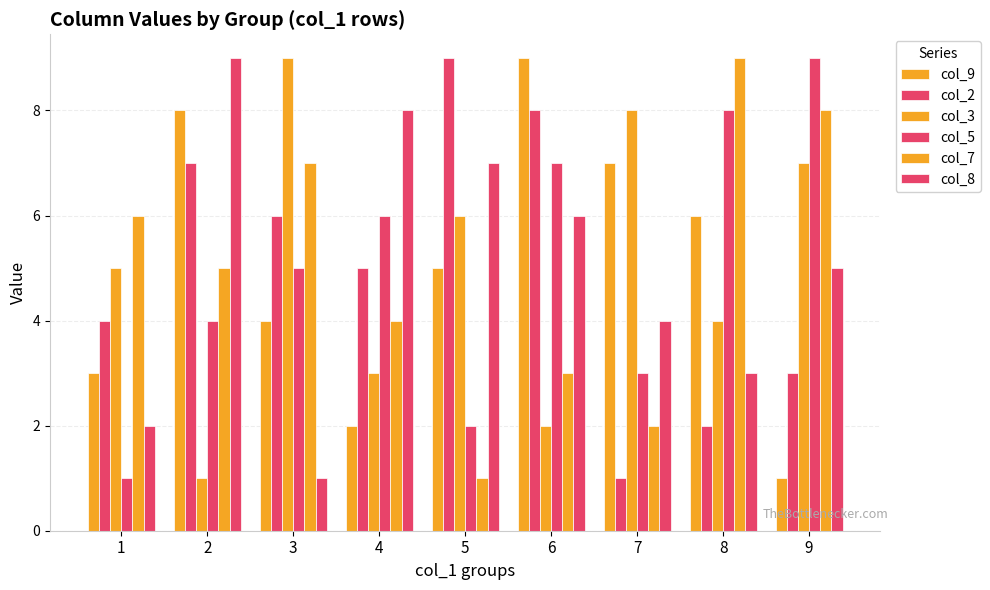

How many bars are there in each group?

6